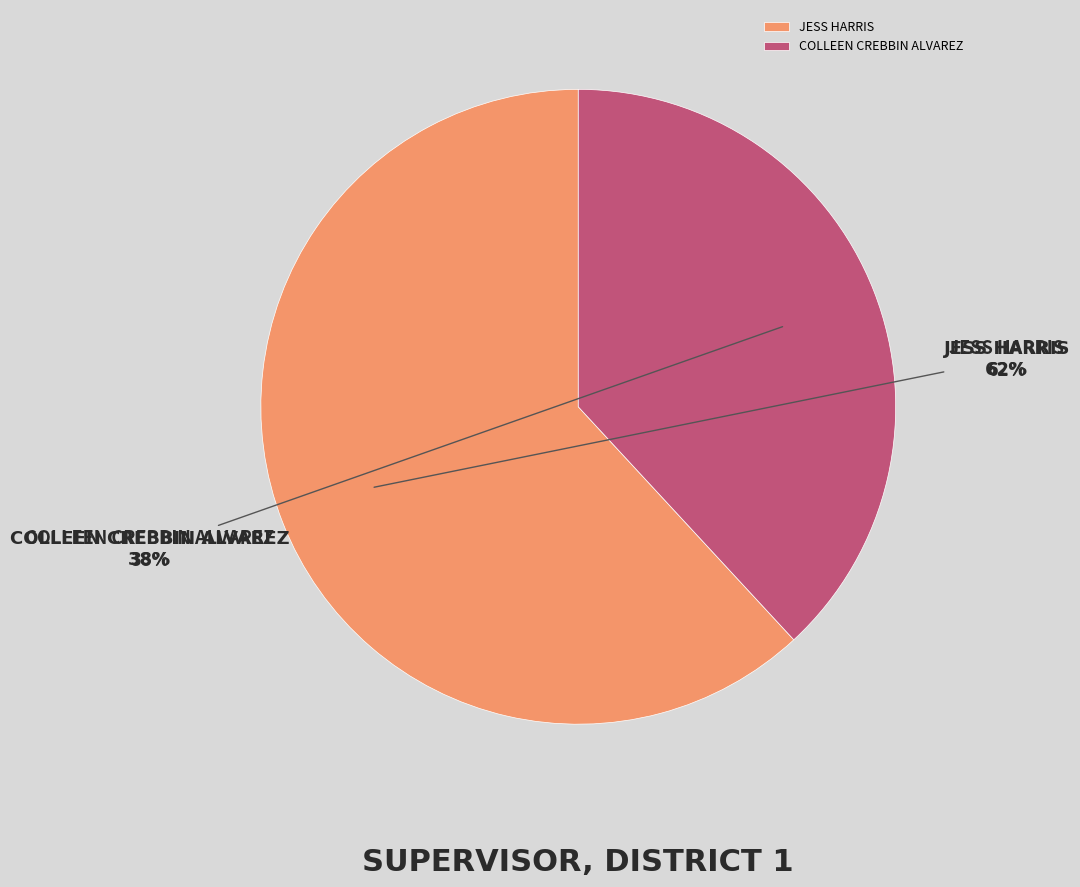

What is the majority slice?

JESS HARRIS